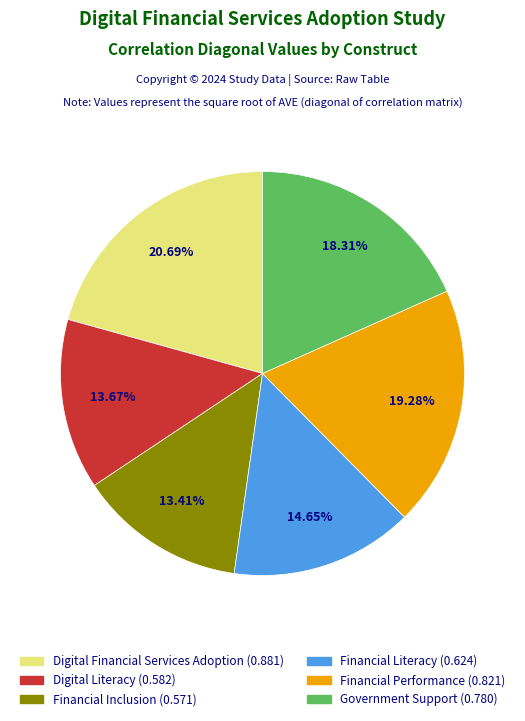

Which has a higher value, Financial Performance or Financial Inclusion?

Financial Performance